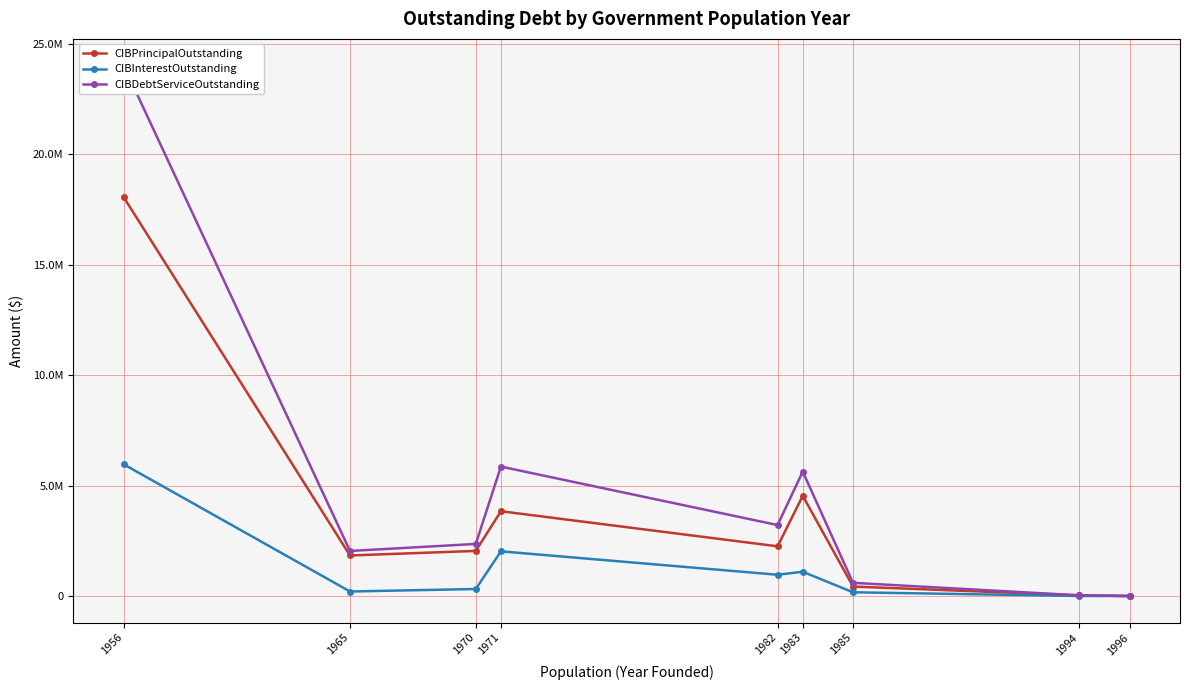

Between 1983 and 1994, which is larger?

1983